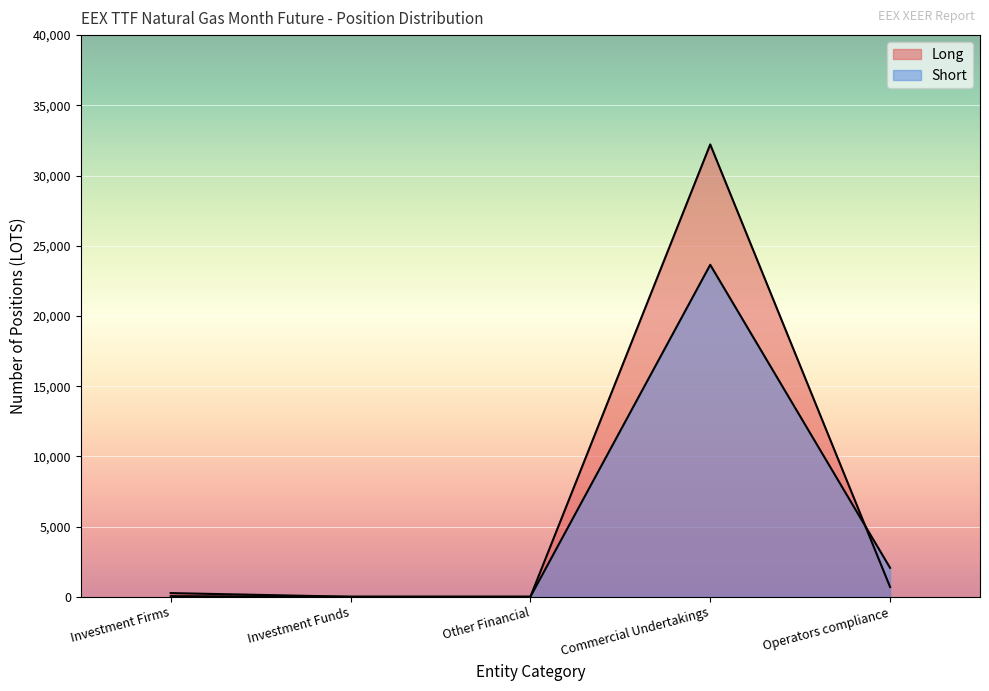

What is the difference between the maximum and second lowest values in the Short series?

23643